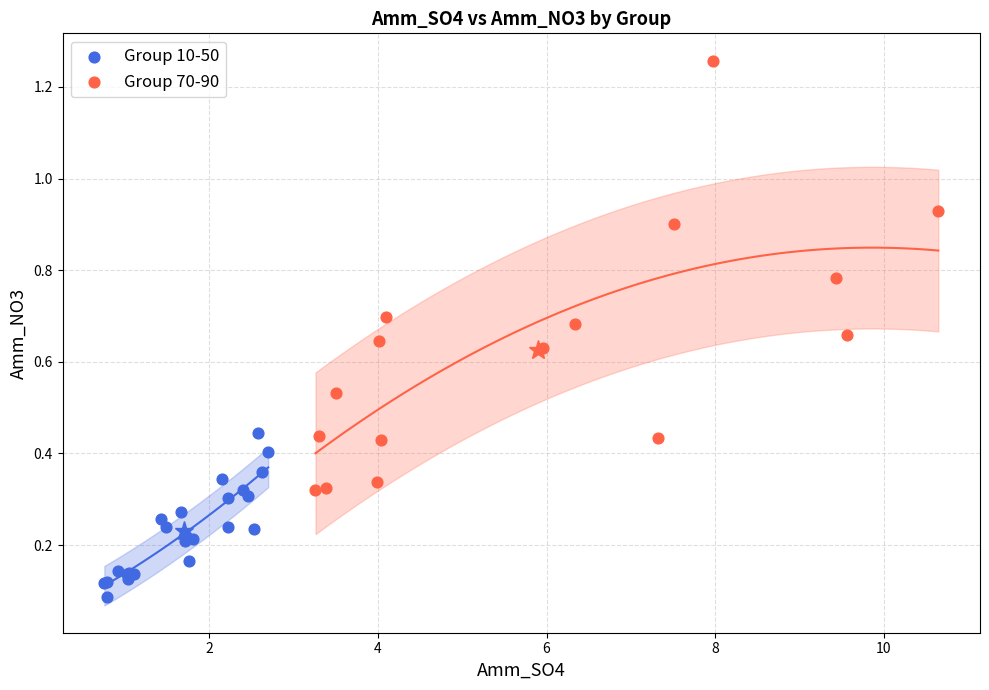

Which series reaches the maximum Y coordinate?

Group 70-90